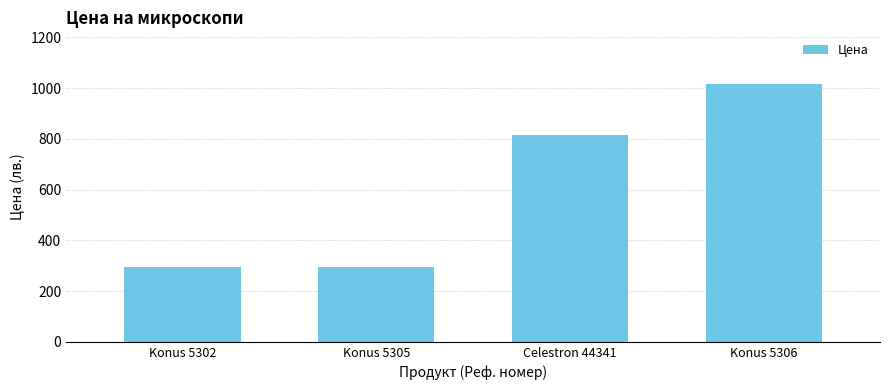

Where is the data nearest to the value 655?

Celestron 44341